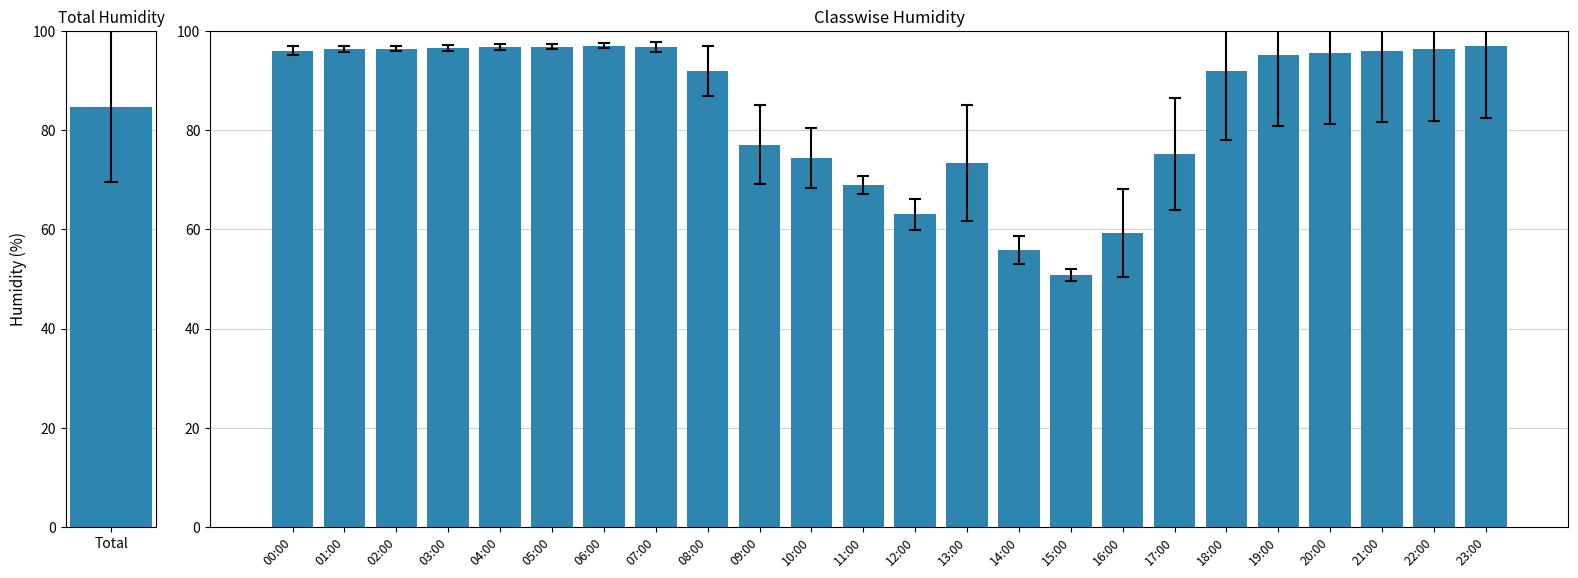

What is the average value?

84.8